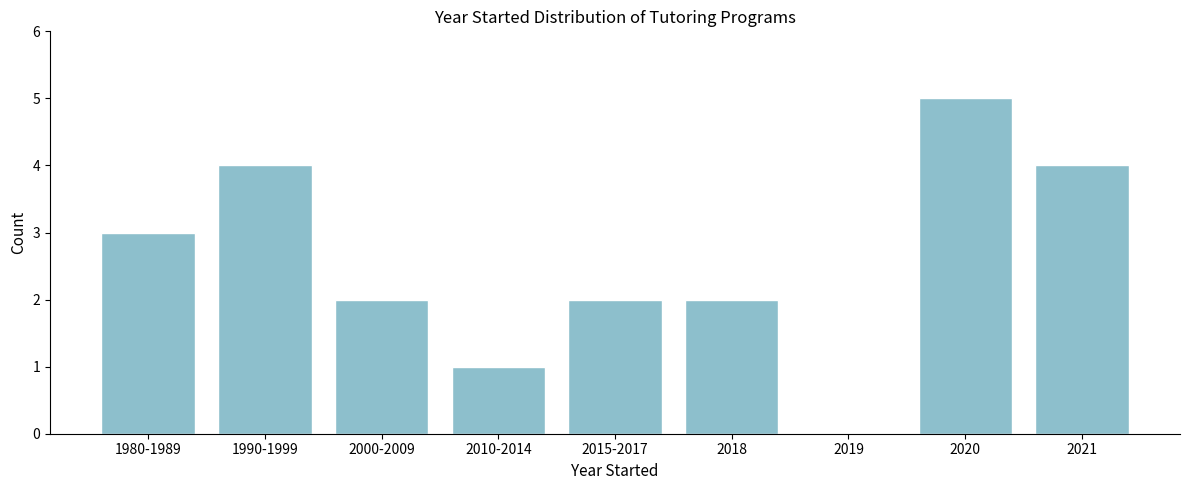

Reading left to right, extract all data points from this chart.

1980-1989=3	1990-1999=4	2000-2009=2	2010-2014=1	2015-2017=2	2018=2	2019=0	2020=5	2021=4